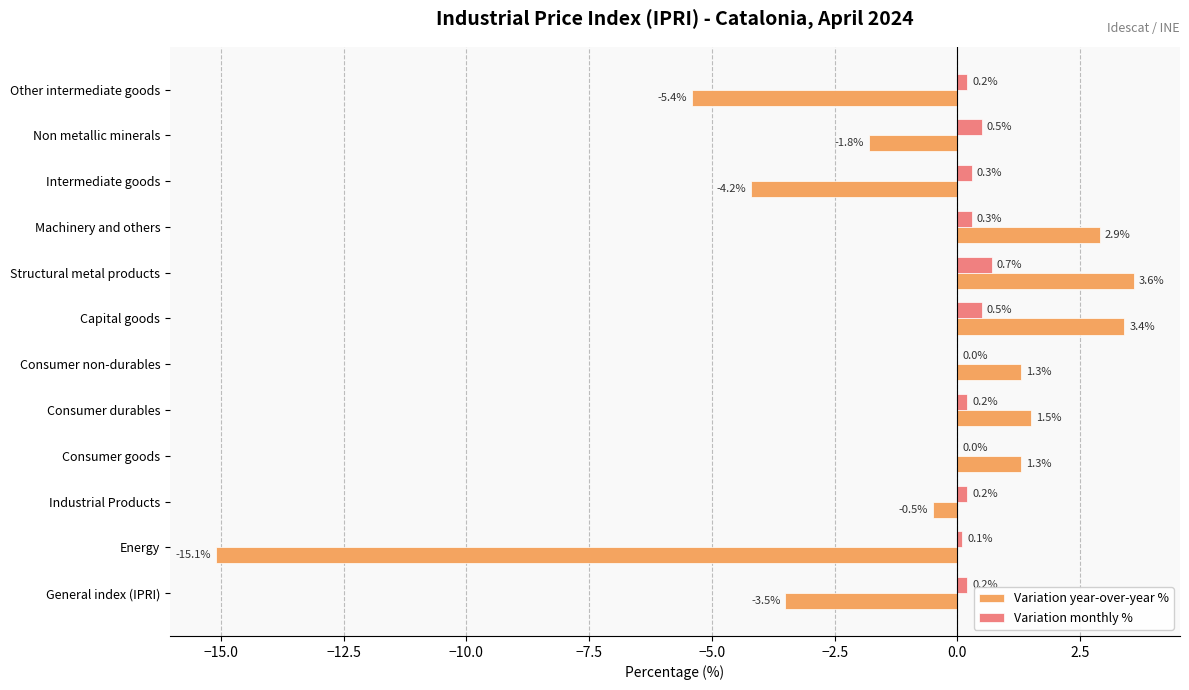

Which series has the largest range (max minus min)?

Variation year-over-year %